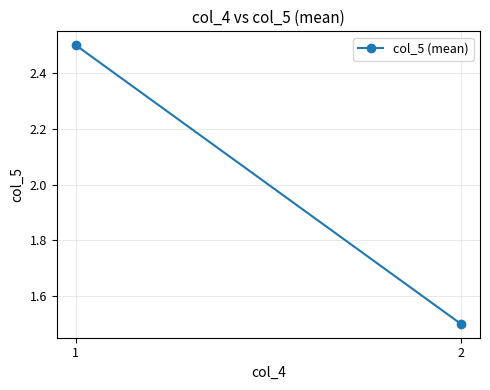

What is the sum of the values at 2 and 1?

4.0